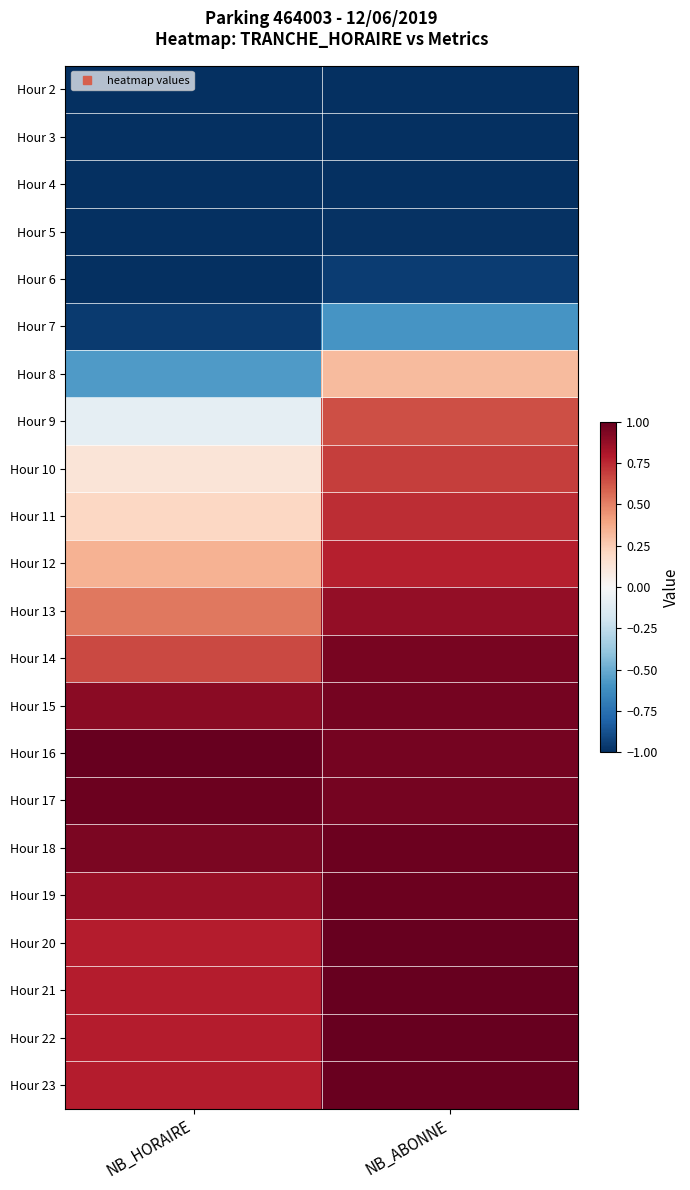

What is the total value across all series at NB_HORAIRE?

3.1